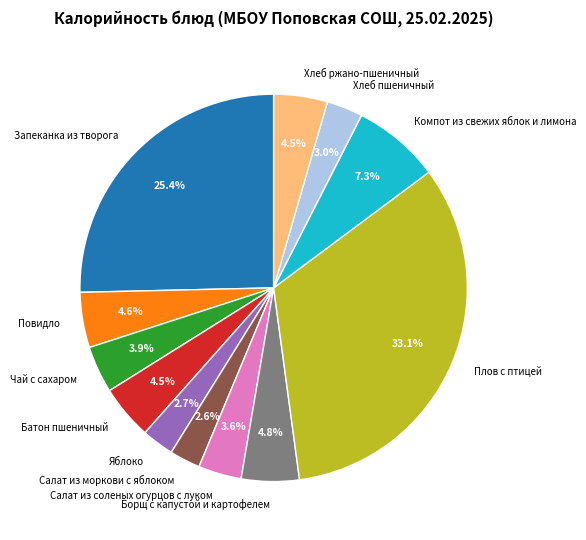

Which category has the biggest portion of the pie?

Плов с птицей